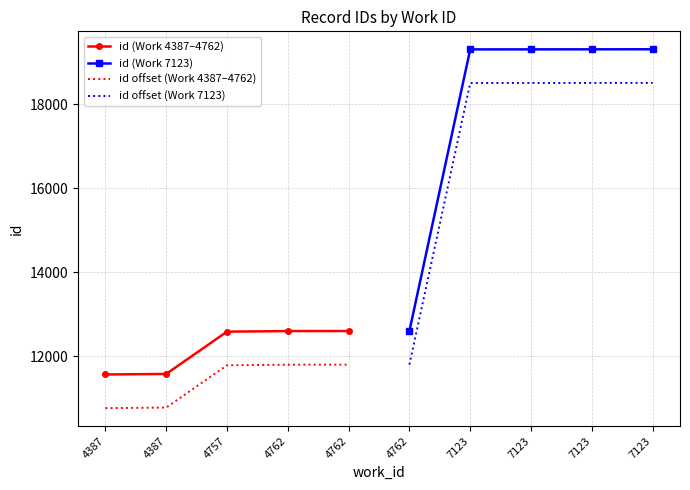

Where does the id offset (Work 4387–4762) series first go above 11787?

4762